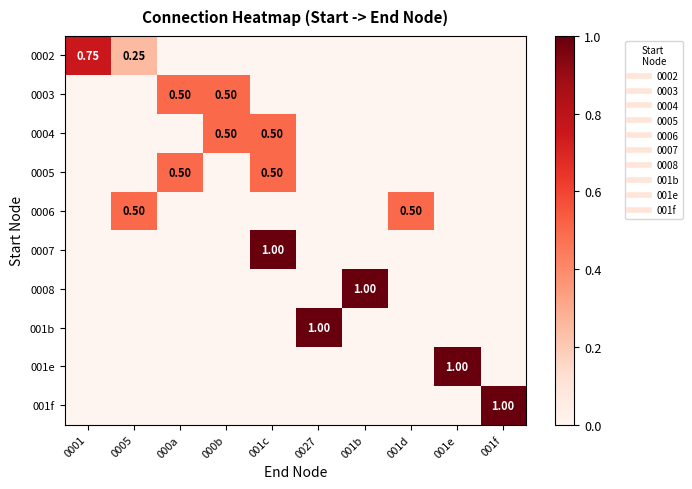

The 0007 series shows -0.6 at 001b. True or false?

False